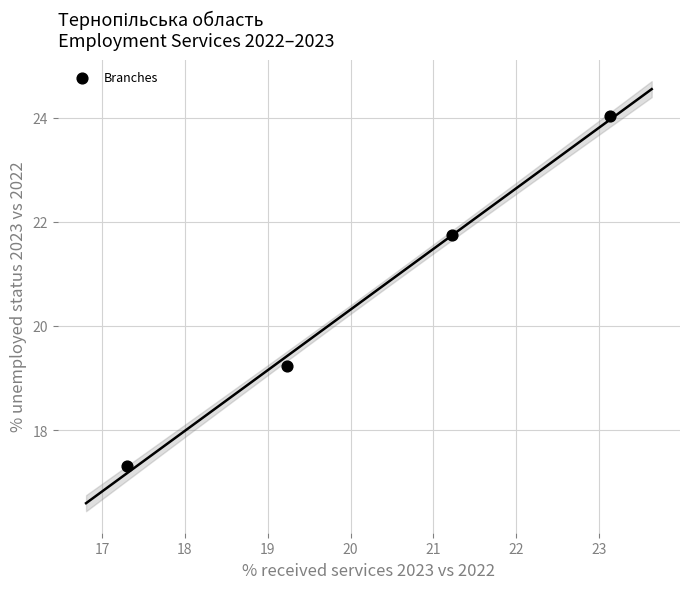

What Y value in the scatter plot is closest to 20?

19.2